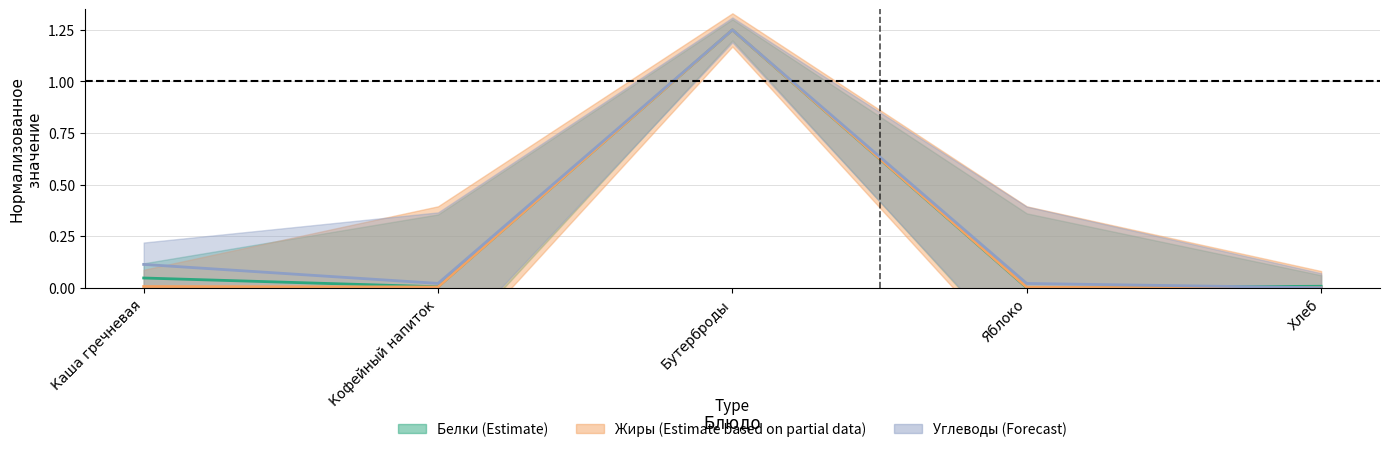

Which label corresponds to the largest value in the chart?

Бутерброды